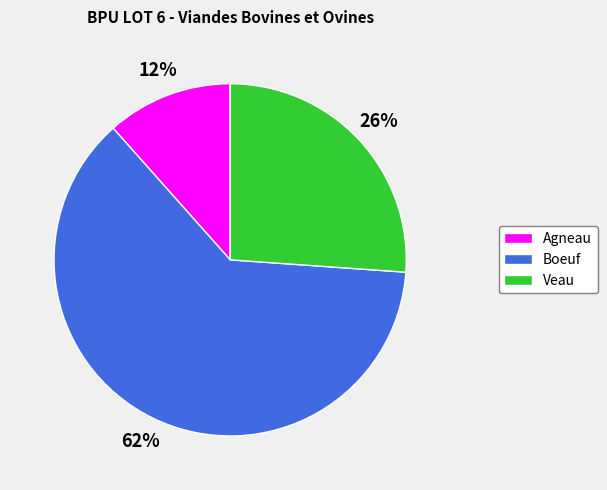

Which slice is the largest?

Boeuf